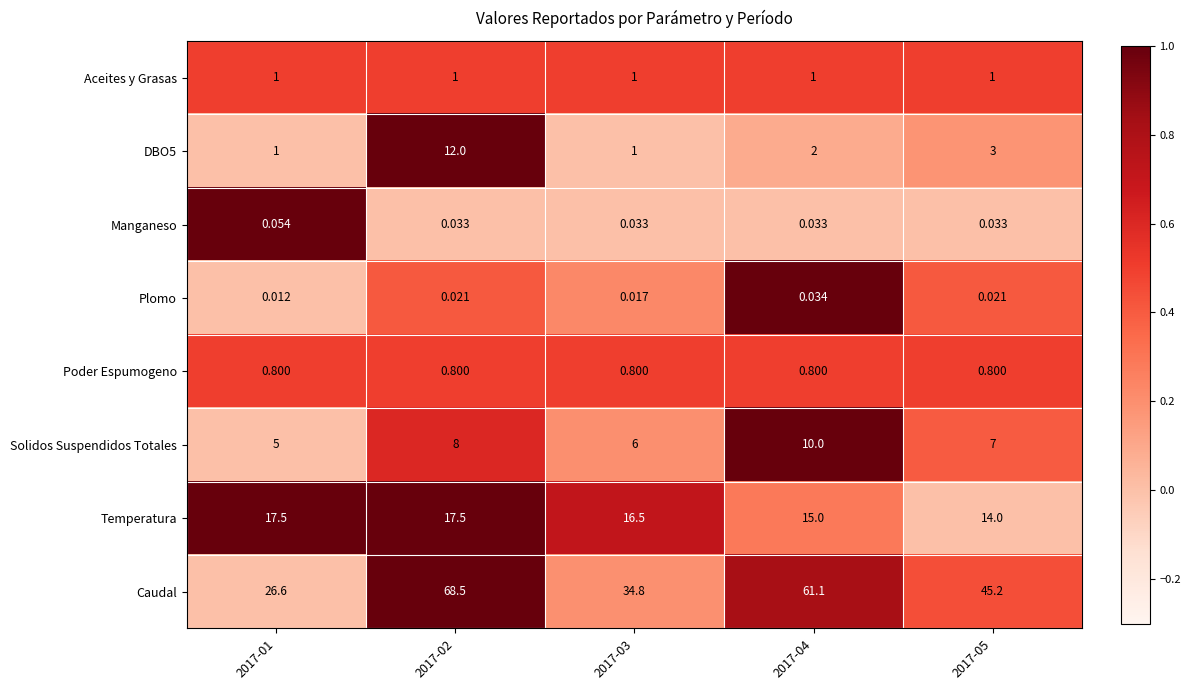

Which category has the highest value across all series?

2017-02